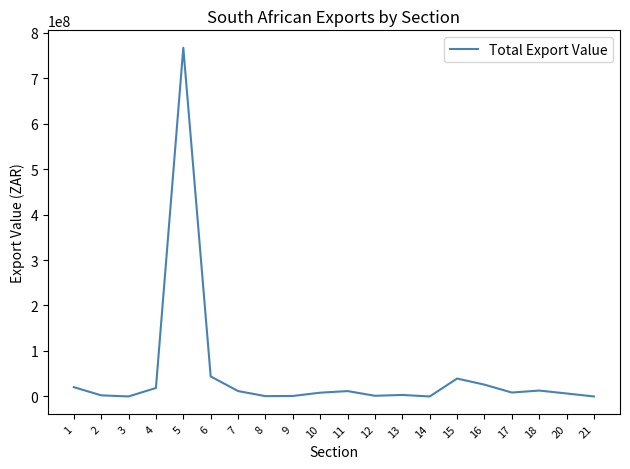

Count the number of categories in the chart.

20